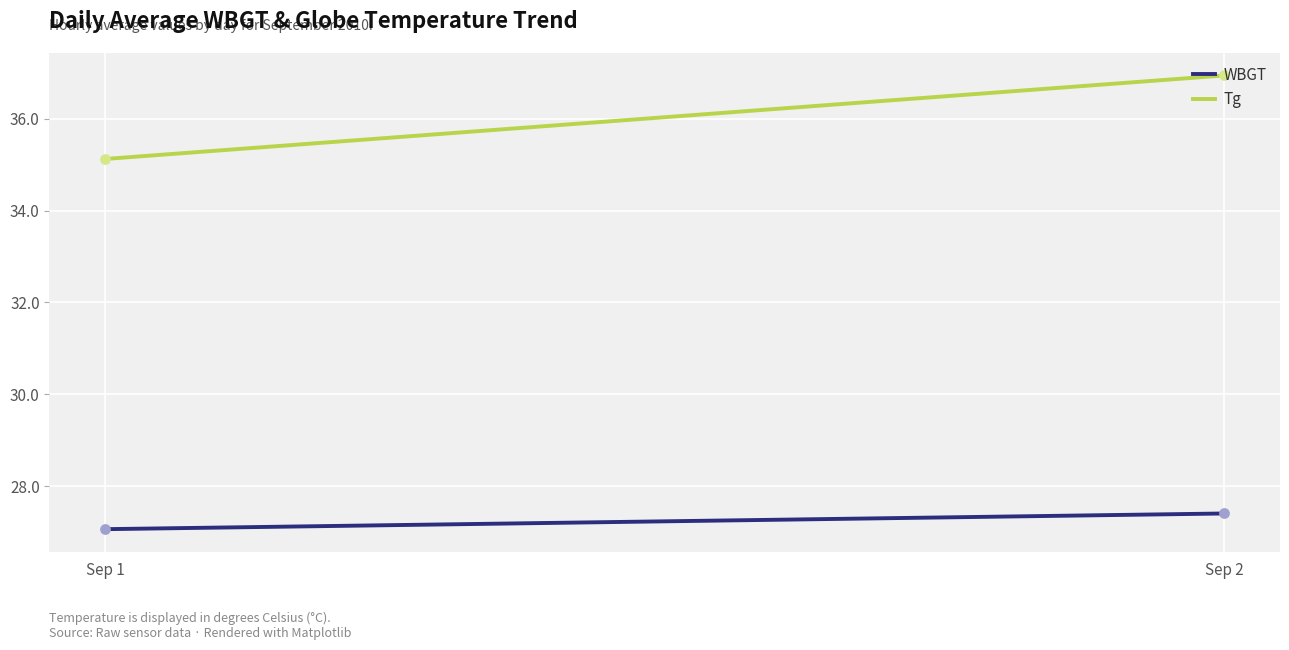

At how many categories does at least one series exceed 29?

300